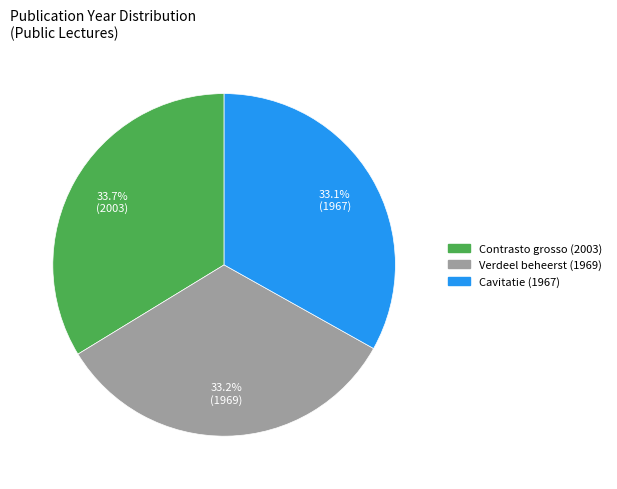

What percentage is NOT represented by Contrasto grosso (2003)?

66.3%